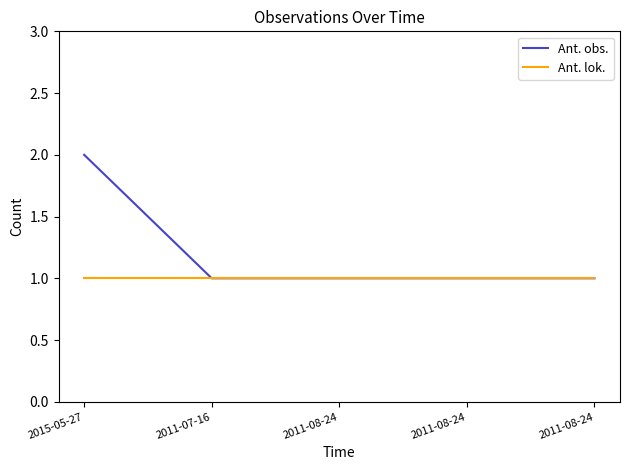

Reading right to left, what are all the values shown in this chart?

Ant. obs.: 1	1	1	1	2
Ant. lok.: 1	1	1	1	1